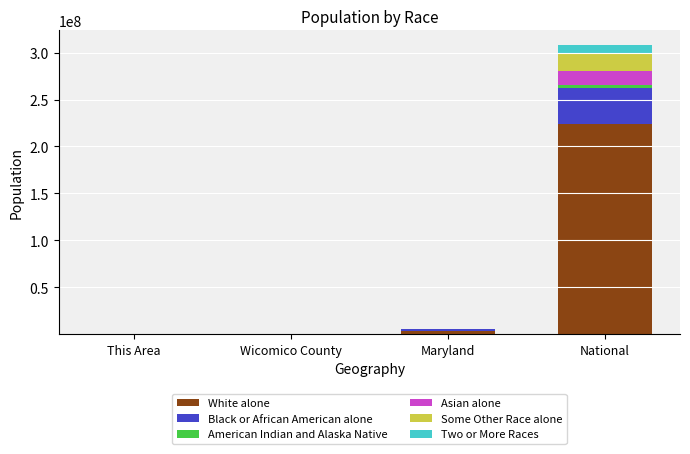

At which label does White alone reach its peak?

National